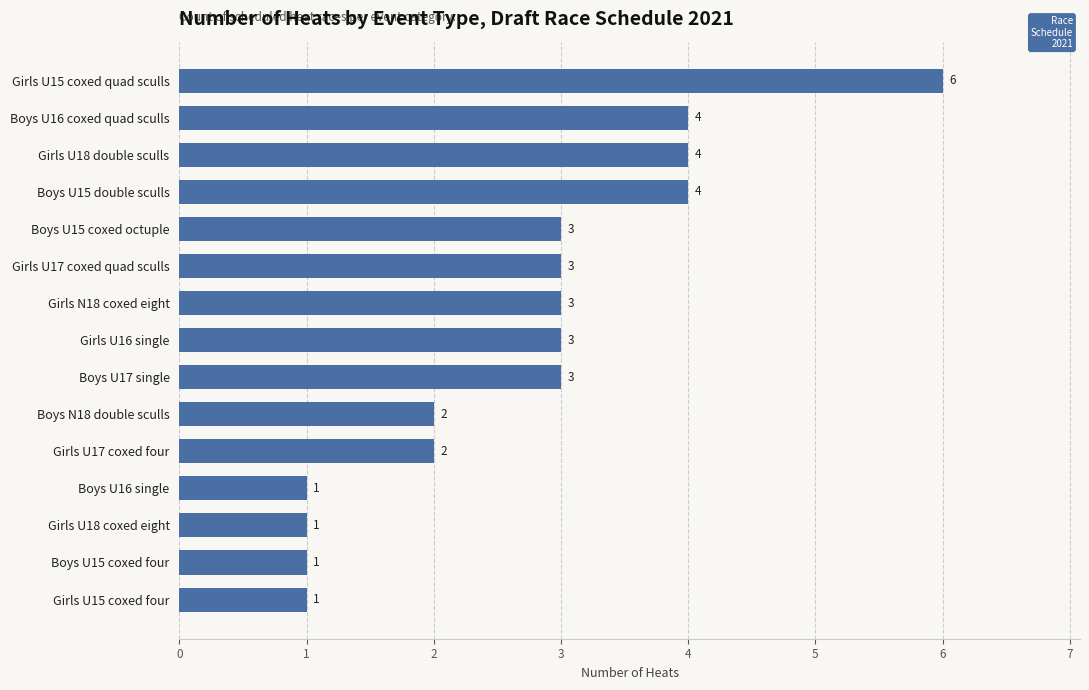

What is the difference between the second highest and minimum values?

3